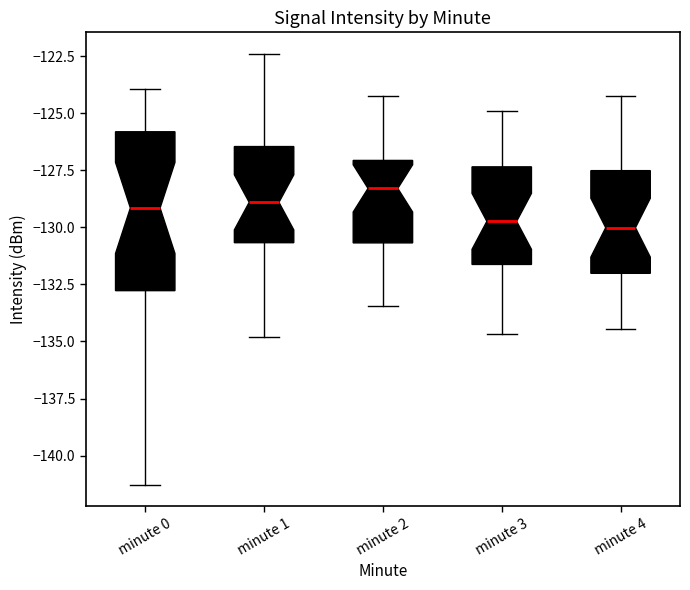

Reading left to right, transcribe this box plot: for each box, give where its median line is, the range the box spans, and where its two whiskers end, as read against the y-axis. The values are not printed on the chart, so give them approximately, as read against the axis.

minute 0: median -129.0, box -133.0 to -126.0, whiskers -141.5 to -124.0
minute 1: median -129.0, box -130.5 to -126.5, whiskers -135.0 to -122.5
minute 2: median -128.5, box -130.5 to -127.0, whiskers -133.5 to -124.0
minute 3: median -129.5, box -131.5 to -127.5, whiskers -134.5 to -125.0
minute 4: median -130.0, box -132.0 to -127.5, whiskers -134.5 to -124.0